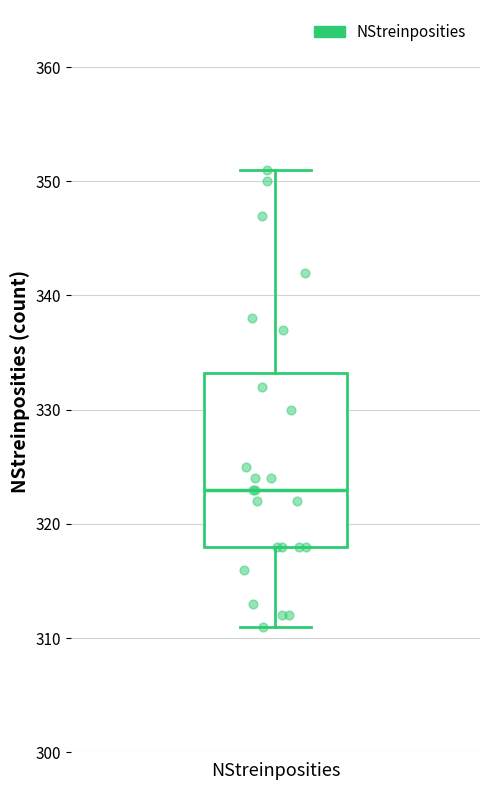

Transcribe this box plot: give where the median line is, the range the box spans, and where the two whiskers end, as read against the y-axis. The values are not printed on the chart, so give them approximately, as read against the axis.

median 323, box 318 to 333, whiskers 311 to 351